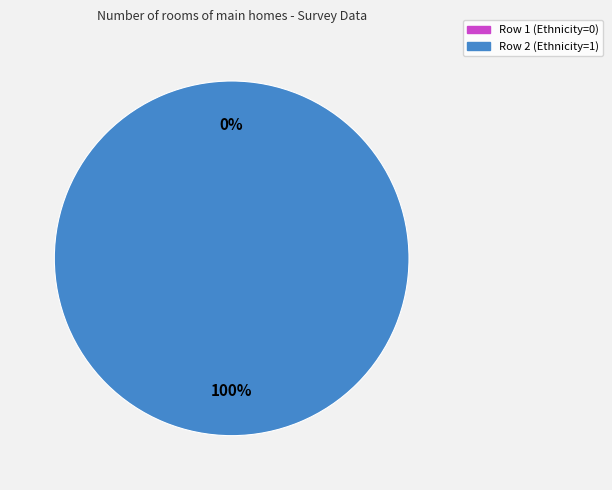

What is the smallest slice in the pie chart?

1